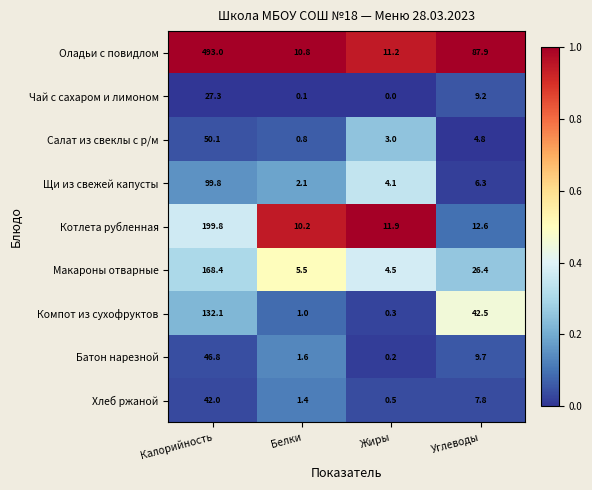

At which label does Щи из свежей капусты first exceed 6?

Калорийность